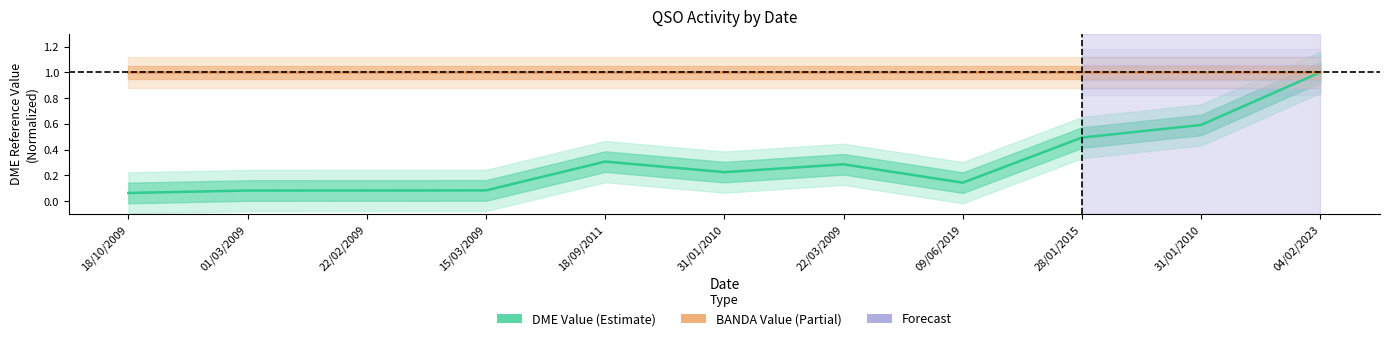

At which label does DME Value reach its minimum?

18/10/2009